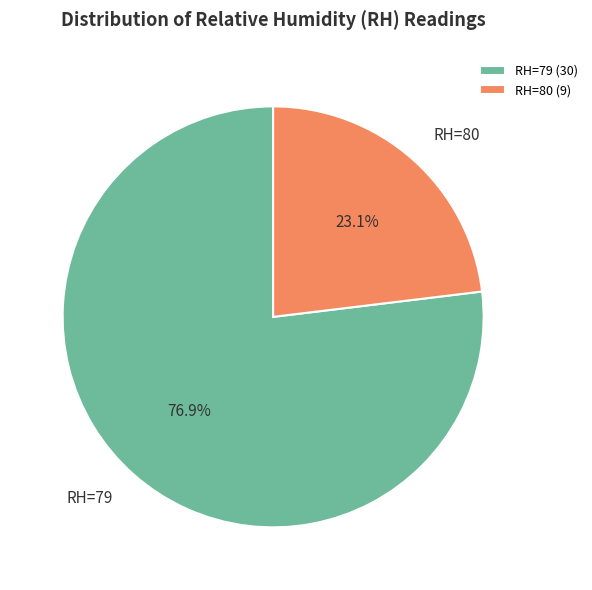

Between RH=80 and RH=79, which is larger?

RH=79